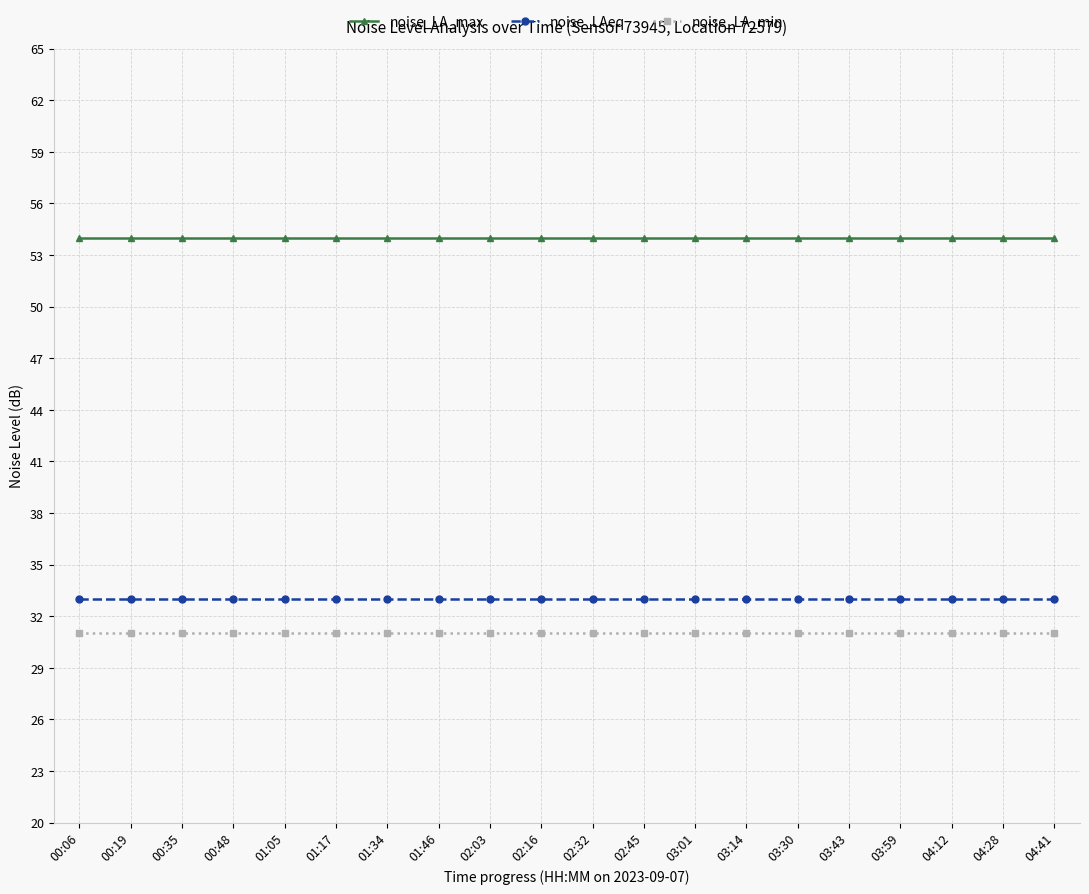

What are all the series names shown in the legend?

noise_LA_max, noise_LAeq, noise_LA_min